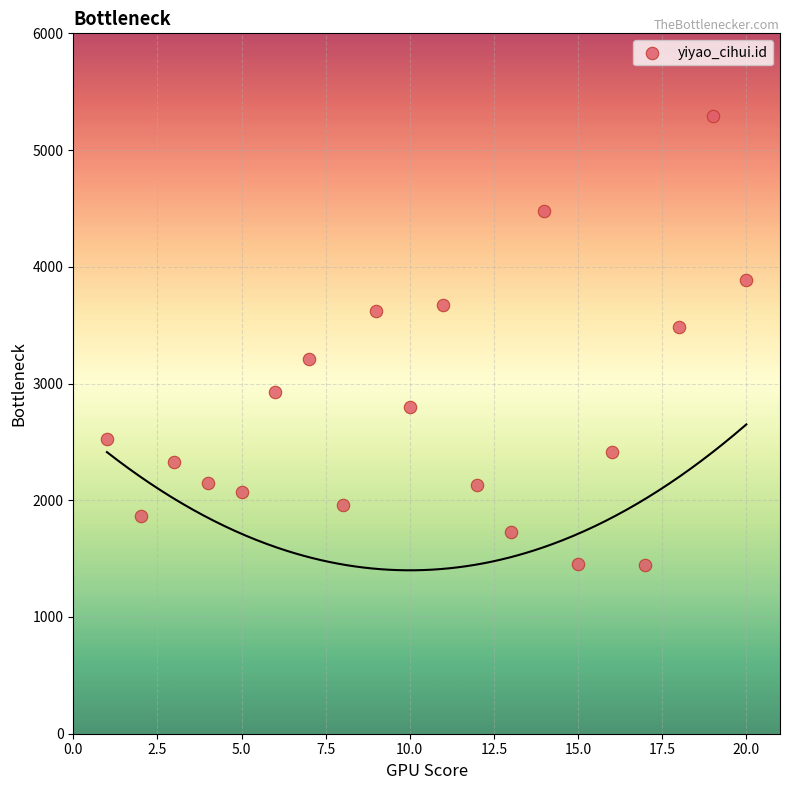

What is the range of X values (max minus min)?

19